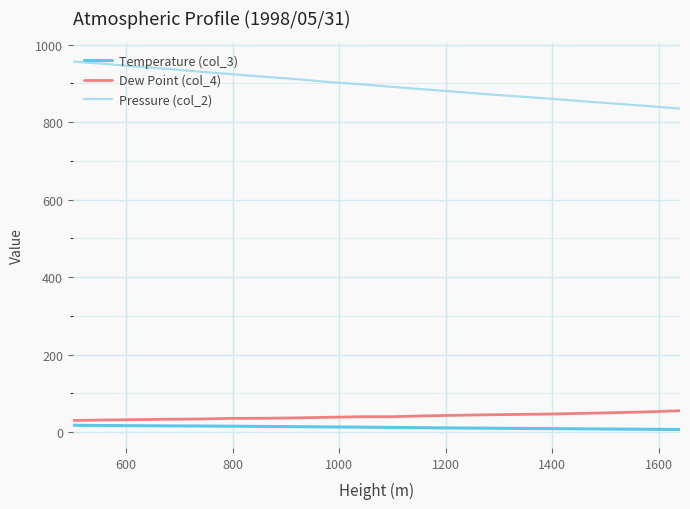

What is the average value of the Pressure (col_2) series?

894.9